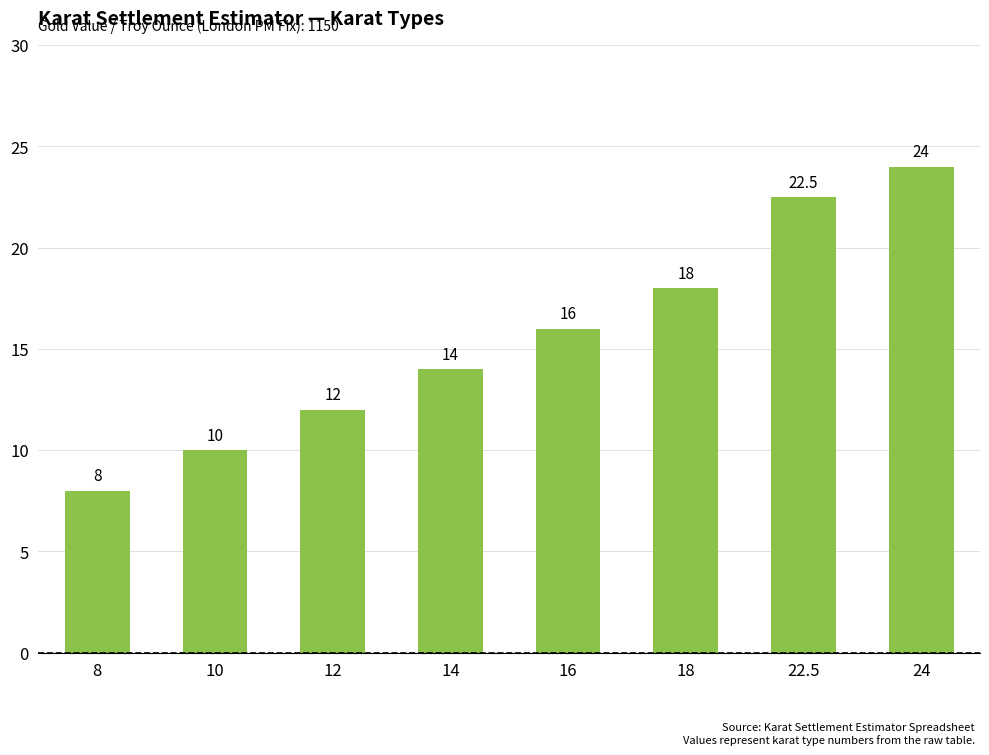

What is the average value?

15.6